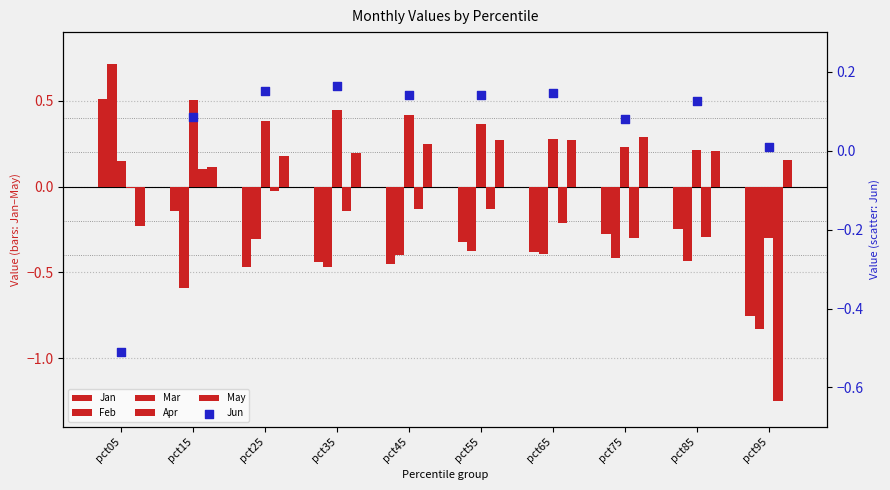

Is the value of Mar at pct45 greater than the value of May at pct85?

Yes